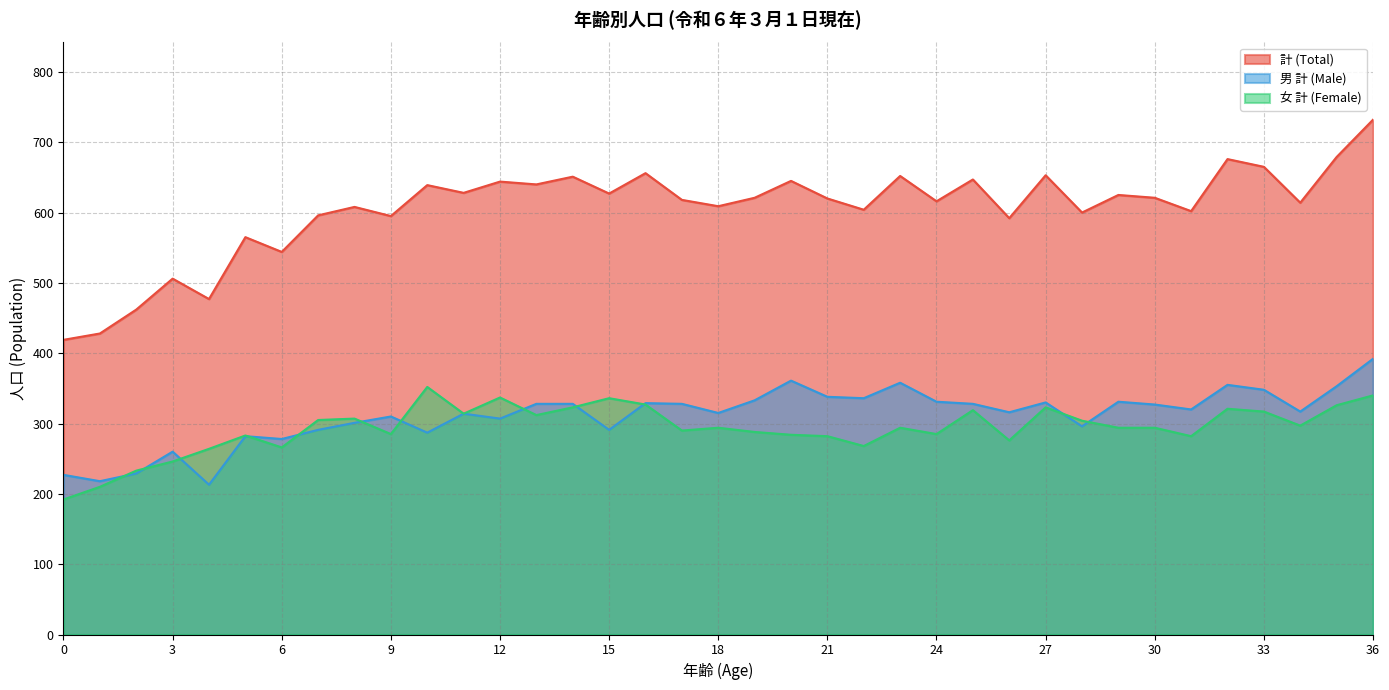

What is the value of the 計 (Total) point at the 27th from the left?

592